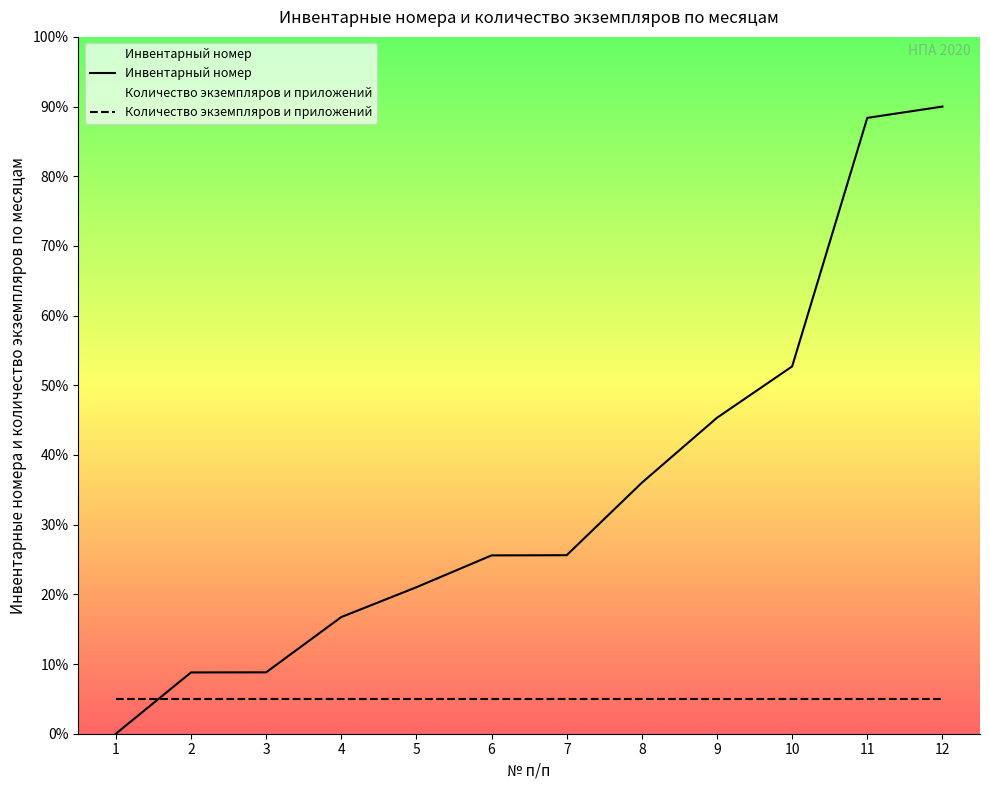

What is the spread (max minus min) of values at 6?

20.6